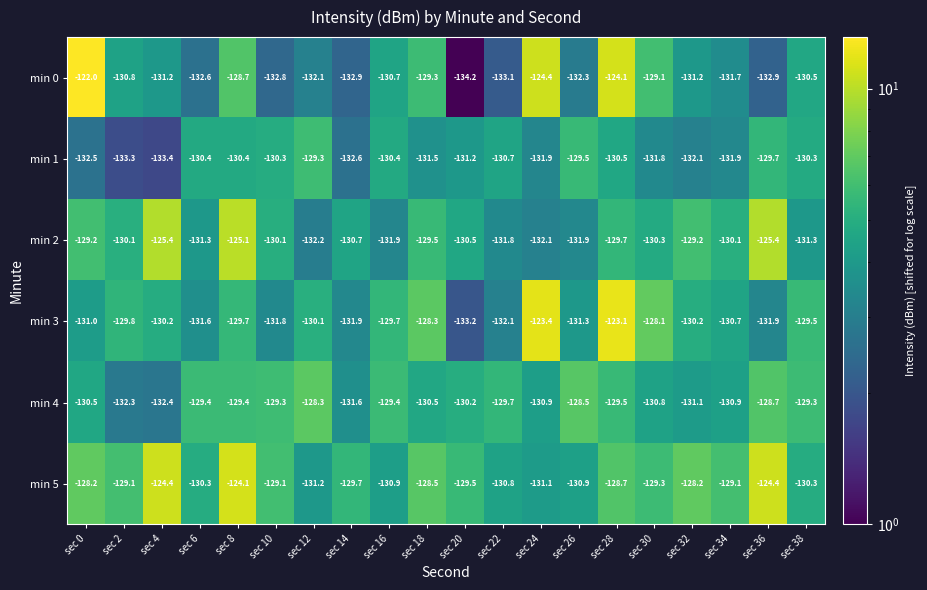

Which series has the largest range (max minus min)?

min 0